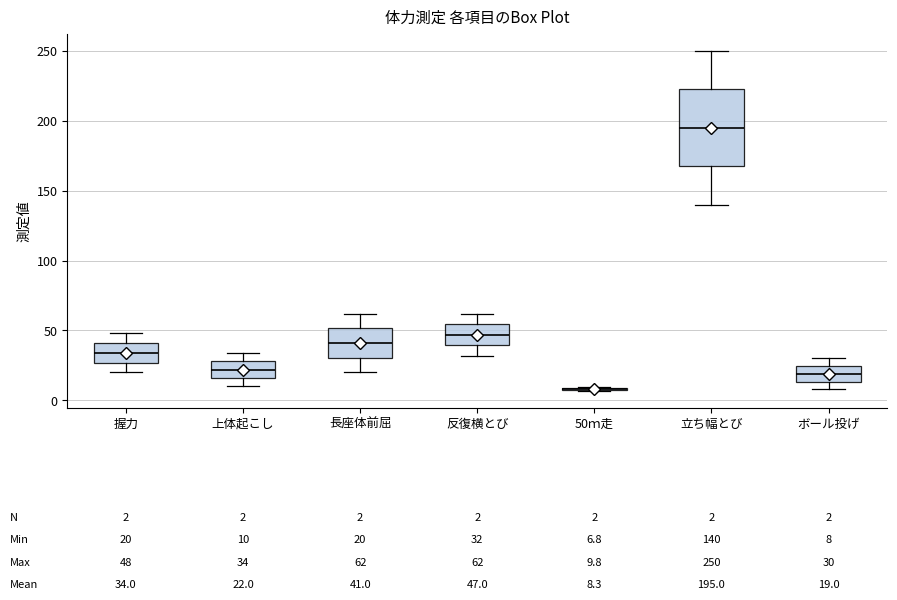

Comparing the boxes themselves (not the whiskers), which one is the tallest?

立ち幅とび